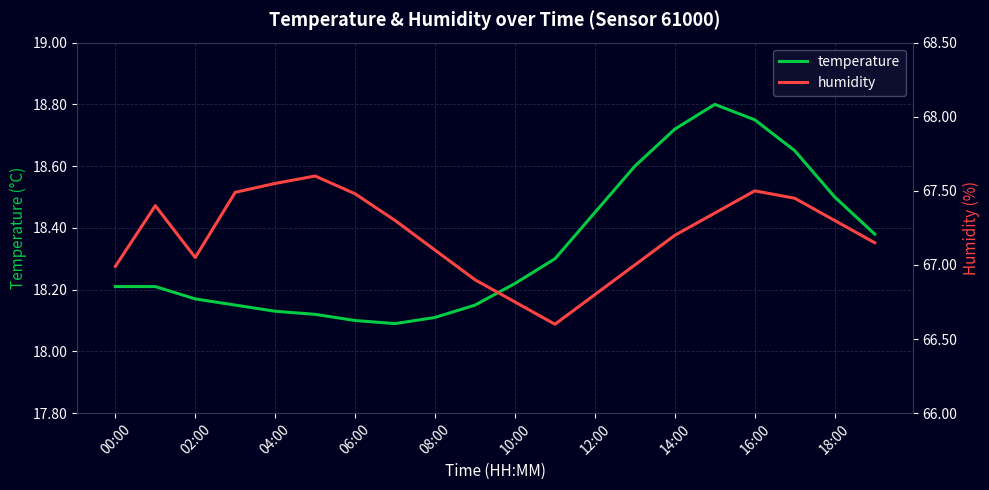

The value of temperature at 18:00 is 18.5. True or false?

True